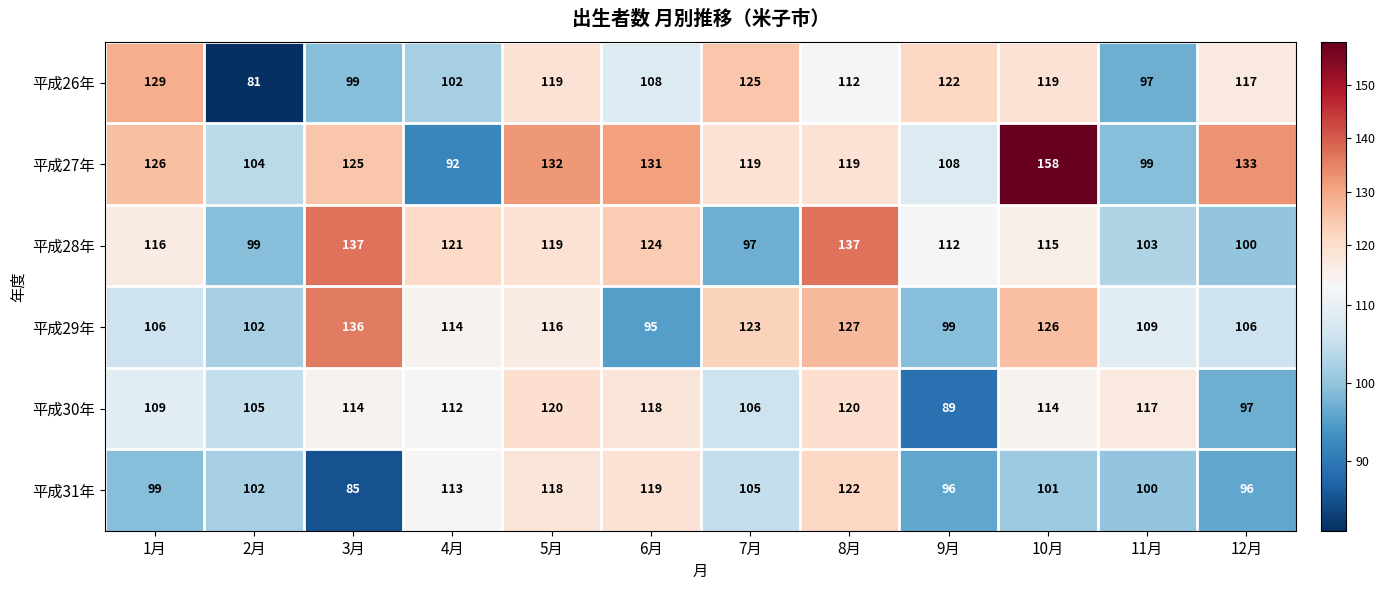

Between 4月 and 7月, which series saw the biggest shift?

平成27年